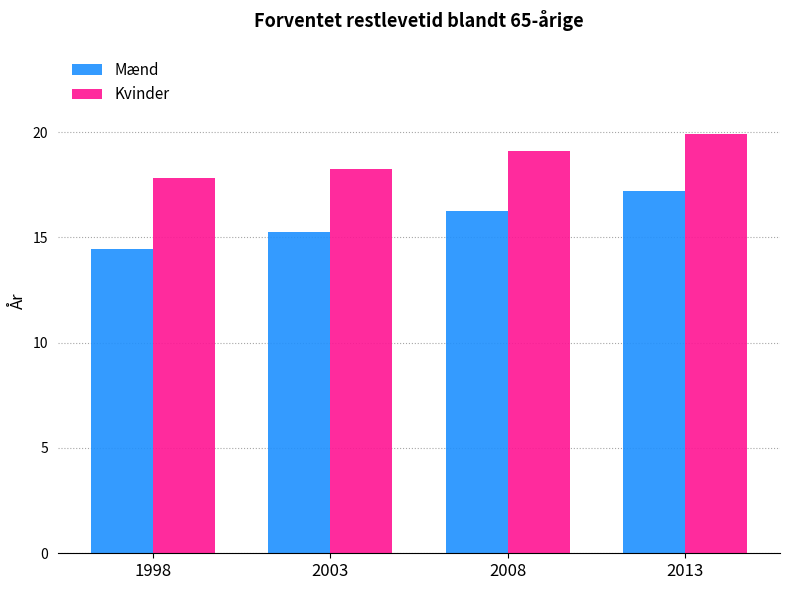

Are the bars grouped side by side (vs. stacked)?

Yes